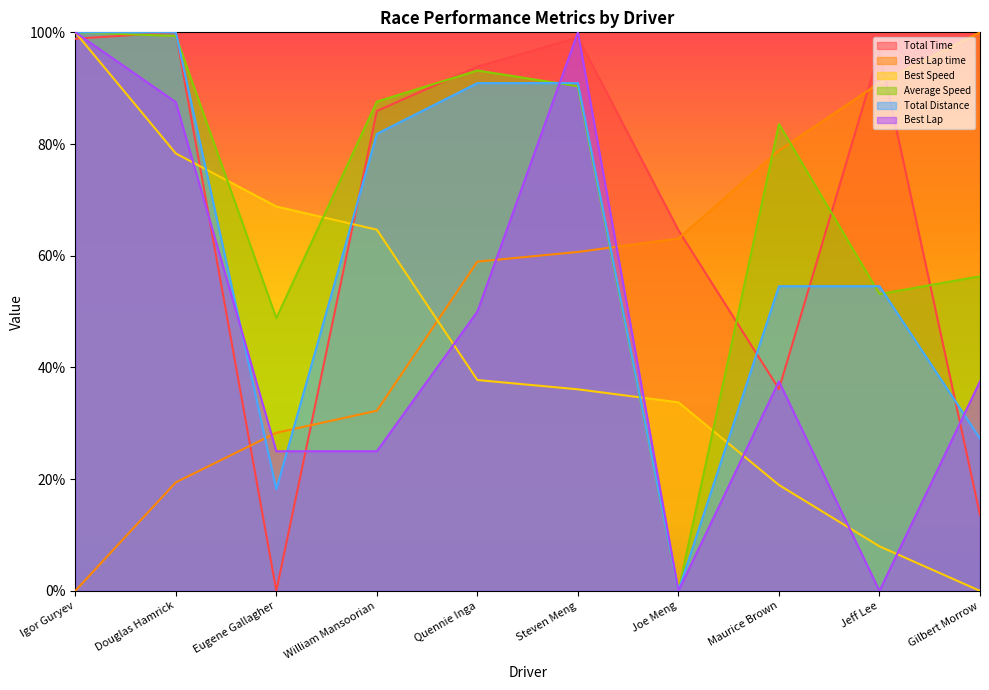

At Quennie Inga, list the series in order from largest to smallest.

Total Time, Average Speed, Total Distance, Best Lap time, Best Lap, Best Speed